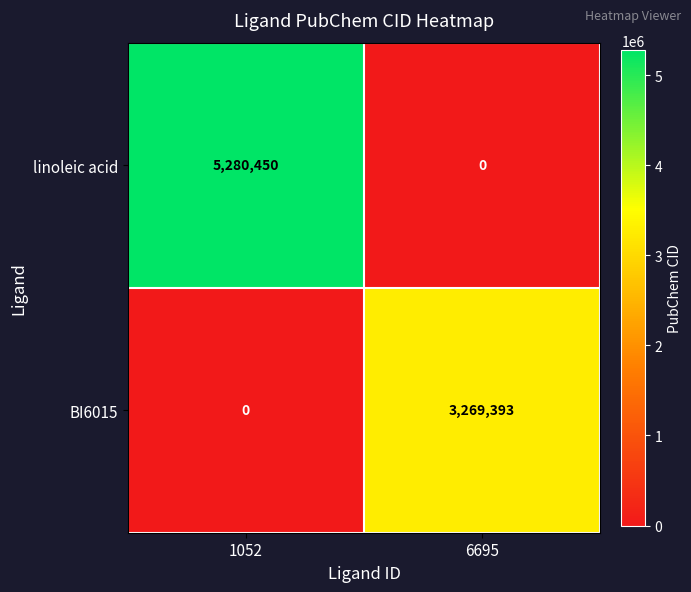

How many distinct data groups are displayed?

2